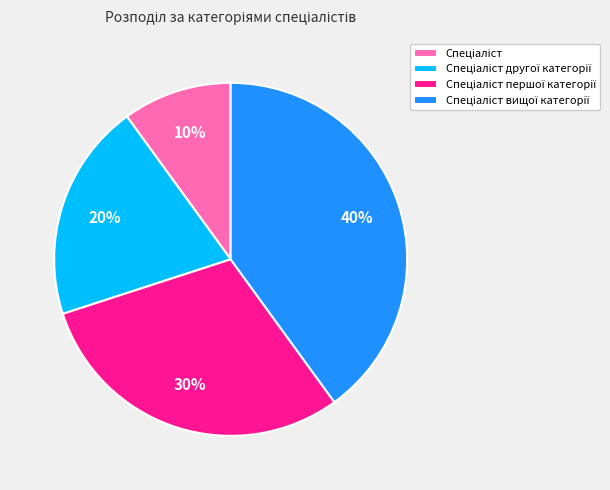

To the nearest percent, what is the average slice percentage?

25%